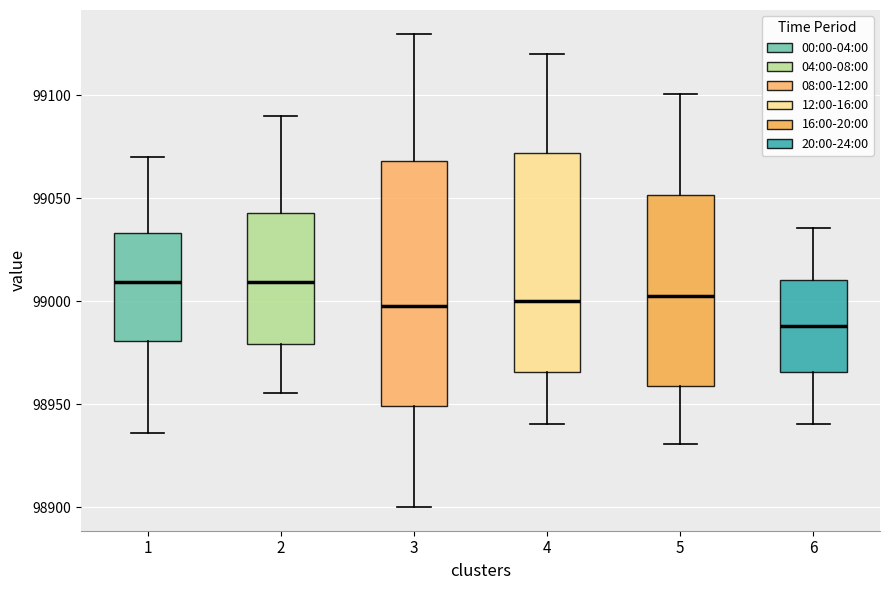

Reading left to right, read every box against the y-axis: the position of its median line, the range the box covers, and the ends of its whiskers. The values are not printed on the chart, so give them approximately, as read against the axis.

1: median 99010, box 98980 to 99035, whiskers 98935 to 99070
2: median 99010, box 98980 to 99045, whiskers 98955 to 99090
3: median 99000, box 98950 to 99070, whiskers 98900 to 99130
4: median 99000, box 98965 to 99070, whiskers 98940 to 99120
5: median 99005, box 98960 to 99050, whiskers 98930 to 99100
6: median 98990, box 98965 to 99010, whiskers 98940 to 99035